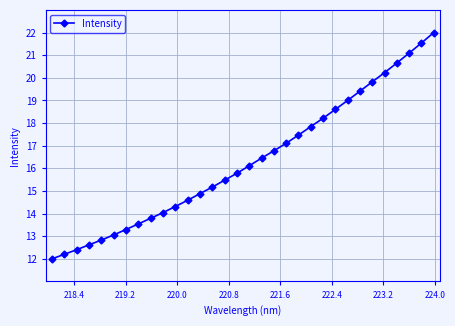

What is the minimum value shown in the chart?

12.0